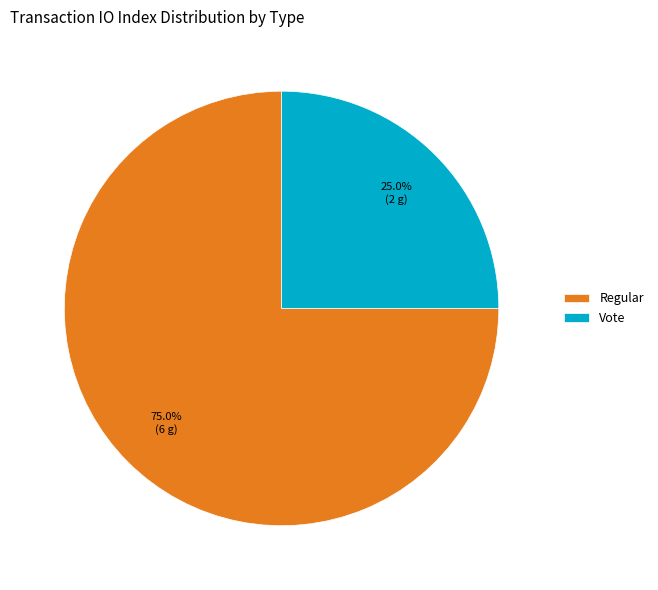

Which category has the smallest portion of the pie?

Vote